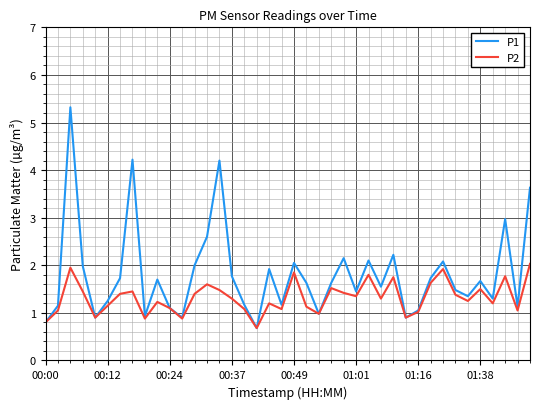

List the series in order of their overall mean, lowest first.

P2, P1